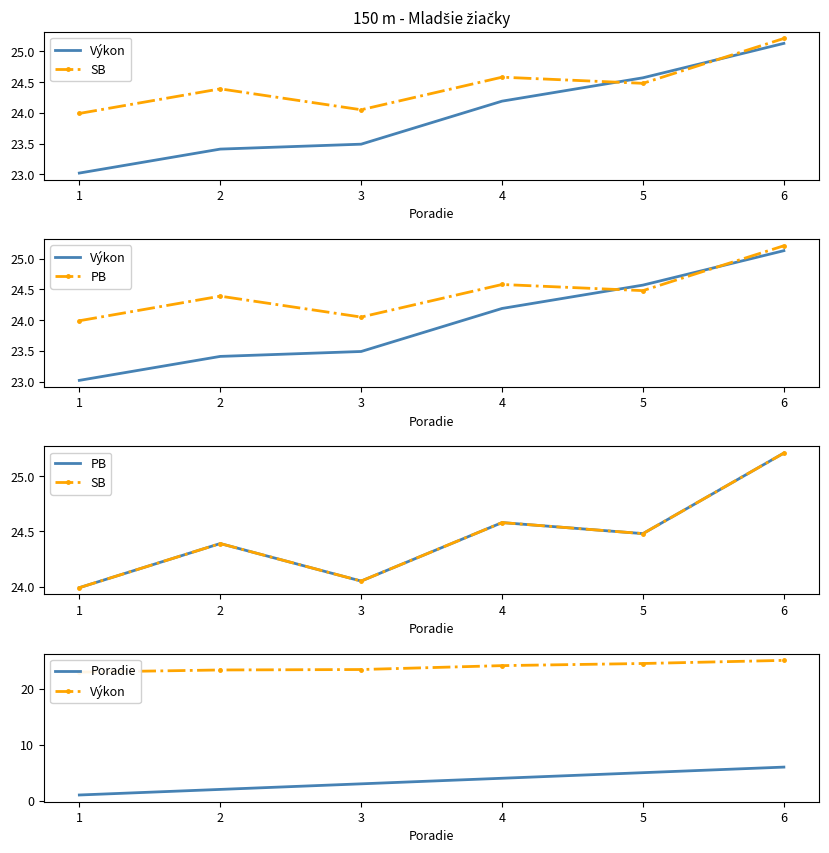

Reading left to right, extract all data points from this chart.

Výkon: 23.0	23.4	23.5	24.2	24.6	25.1
SB: 24.0	24.4	24.1	24.6	24.5	25.2
PB: 24.0	24.4	24.1	24.6	24.5	25.2
Poradie: 1.0	2.0	3.0	4.0	5.0	6.0